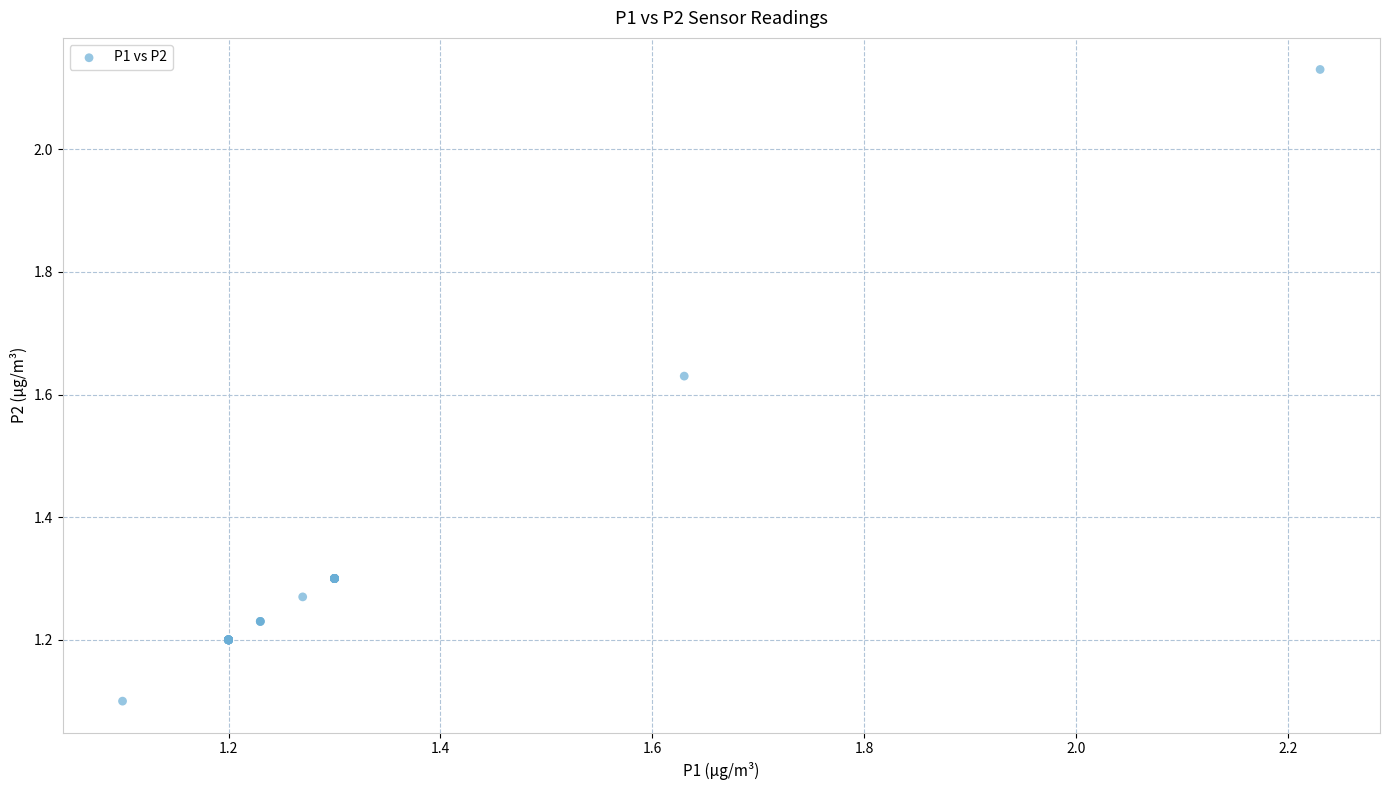

What Y value in the scatter plot is closest to 1?

1.1